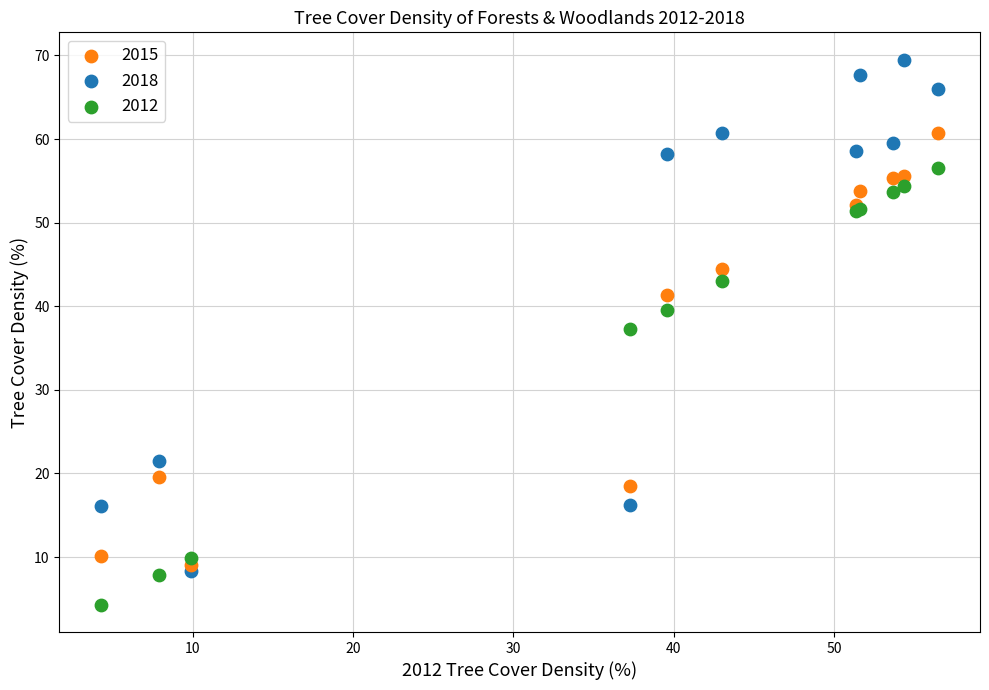

In the 2015 series, what Y value is closest to 34?

41.4